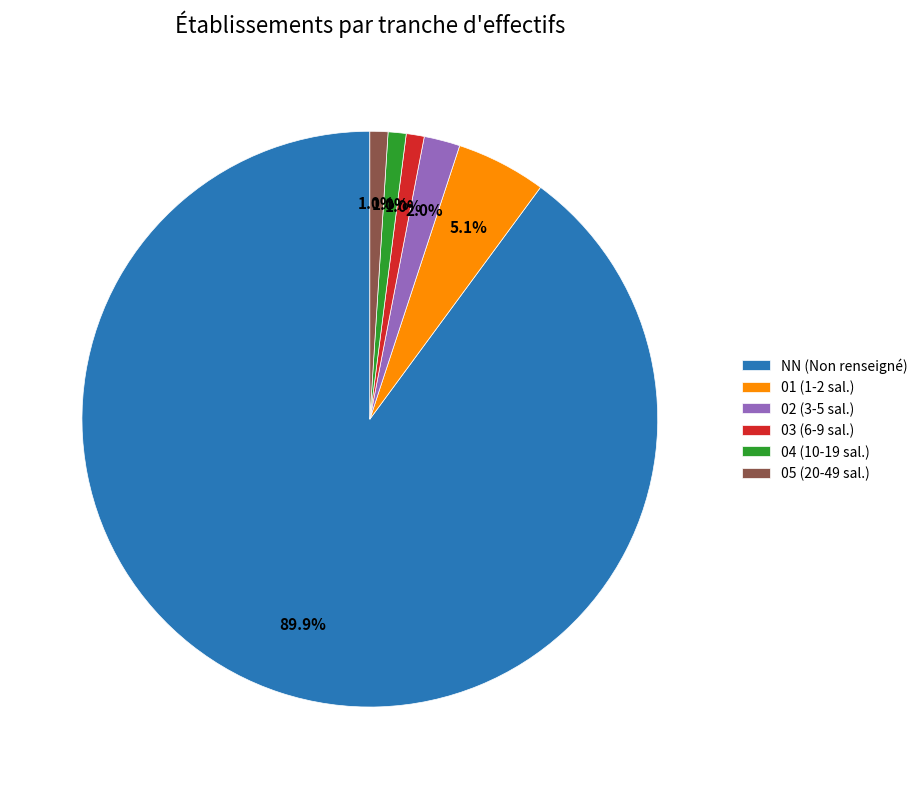

Which slice represents more than half of the pie?

NN